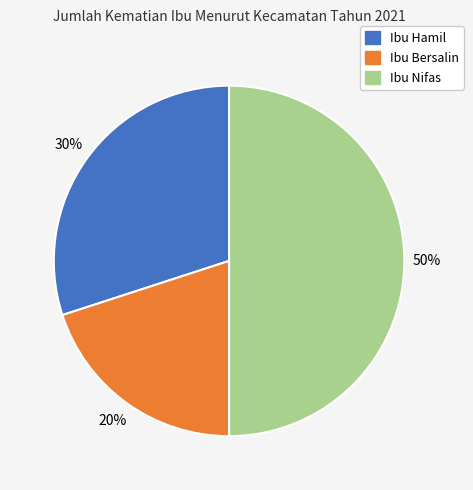

Is Ibu Bersalin the majority of the pie?

No